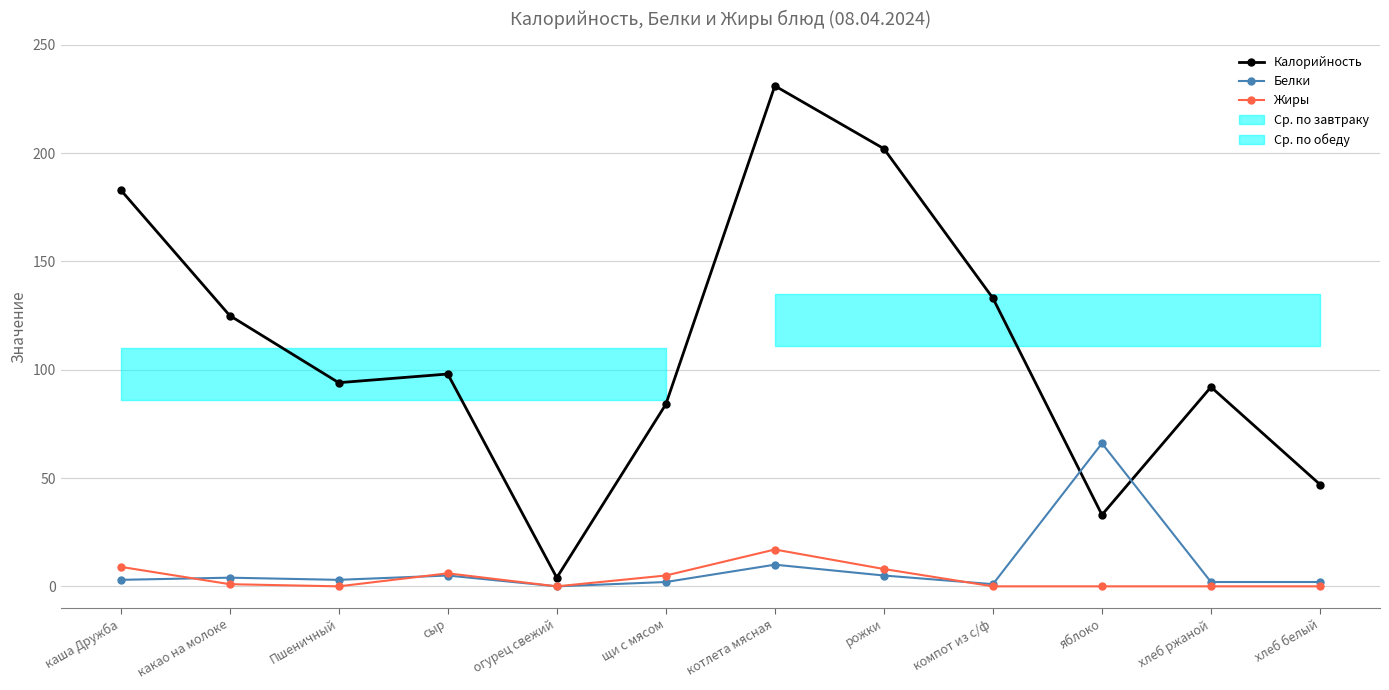

True or false: Калорийность has more than 0 interior local peaks.

True